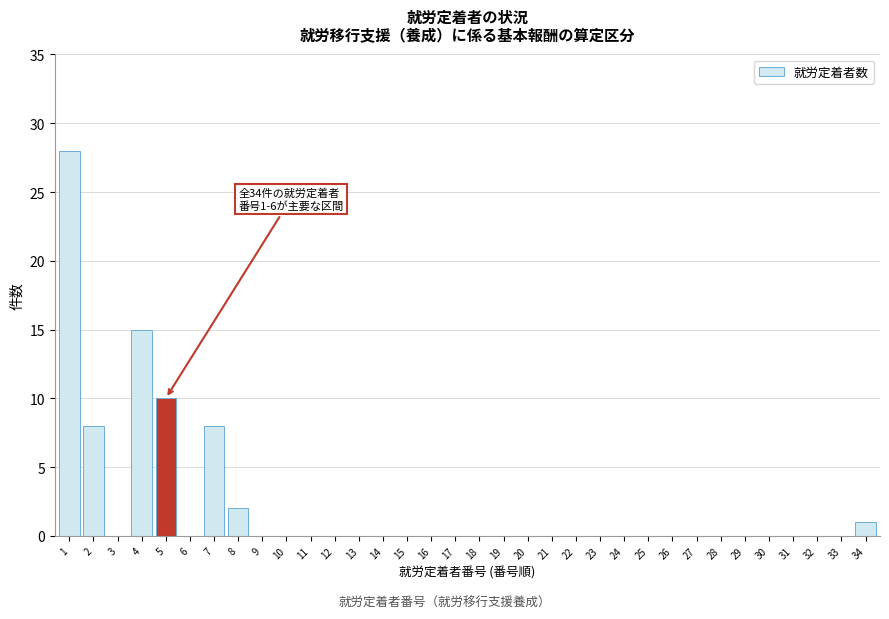

Which has a higher value, 5 or 26?

5